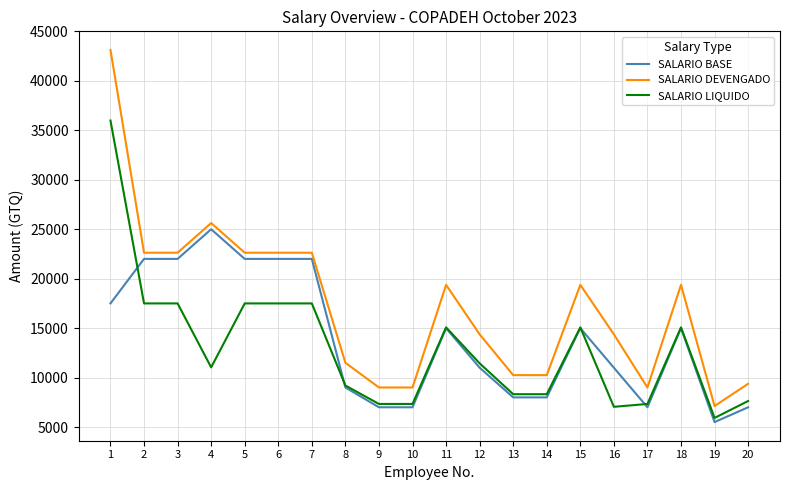

What is the difference between the maximum and minimum values in the SALARIO LIQUIDO series?

30066.0